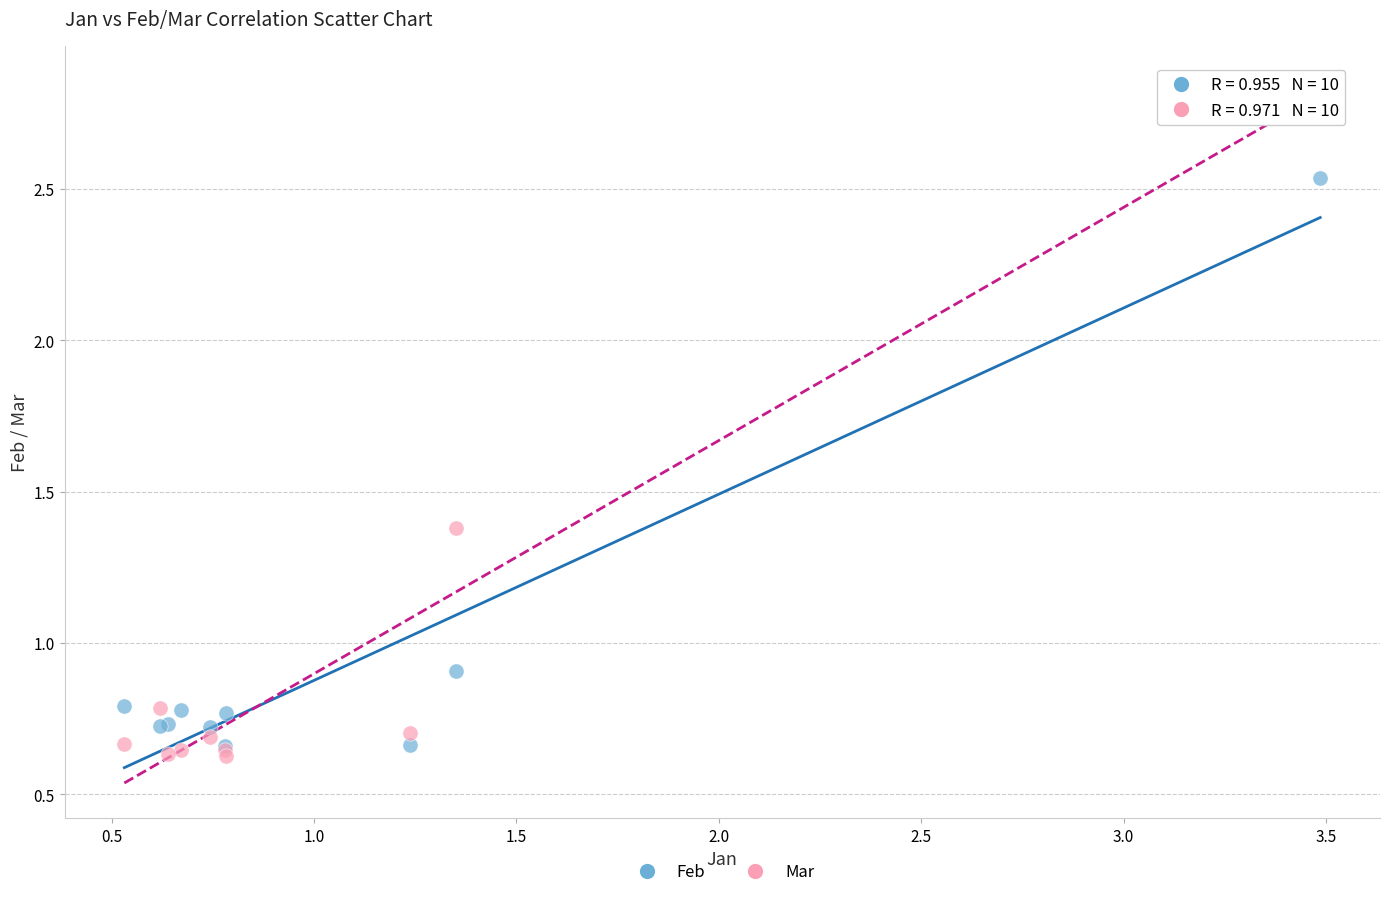

Which series contains the highest Y value?

Mar